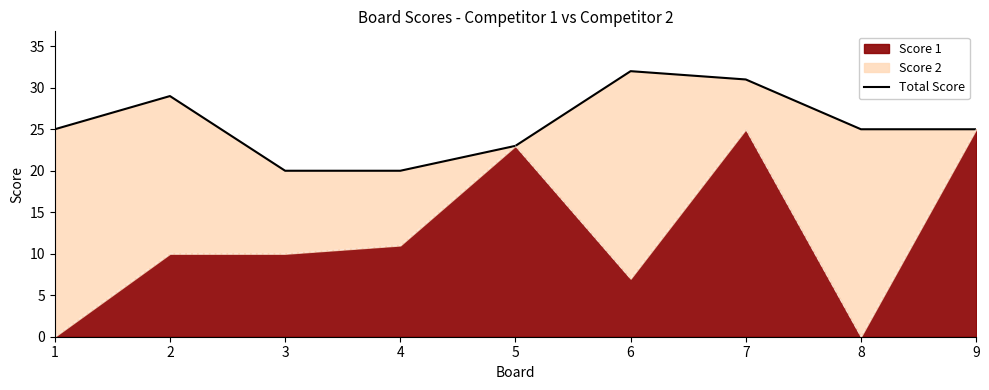

What is the value of the 6th point from the left?

7